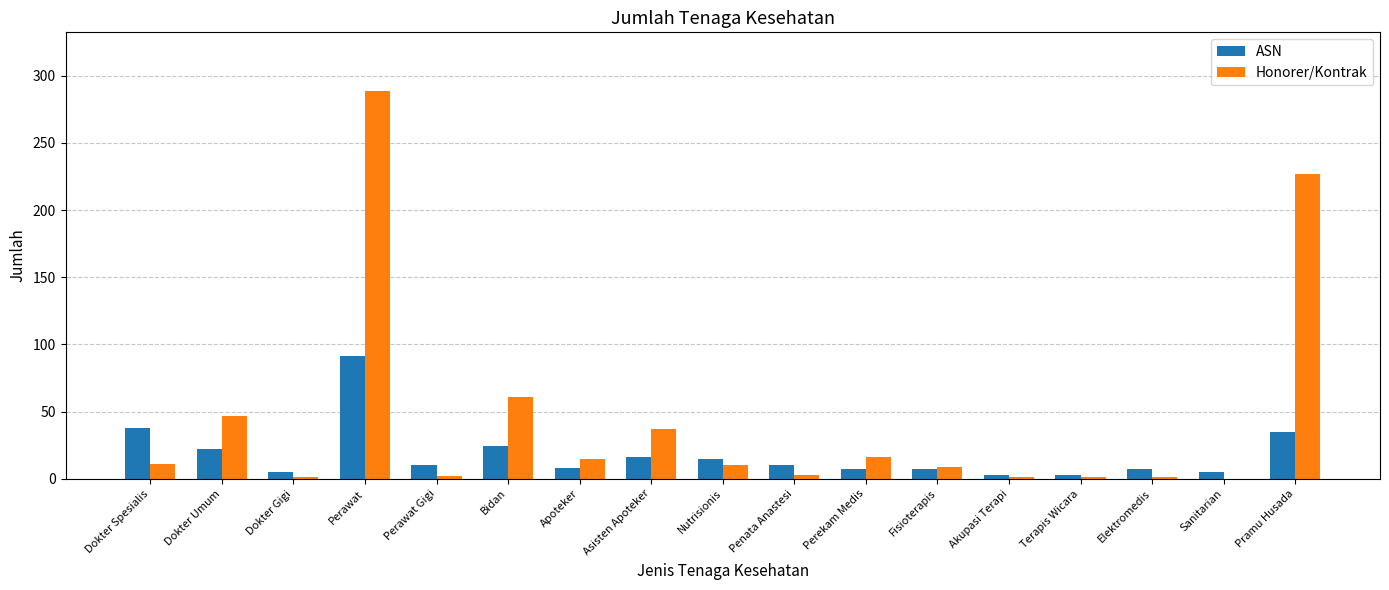

The value of ASN at Asisten Apoteker is 16. True or false?

True